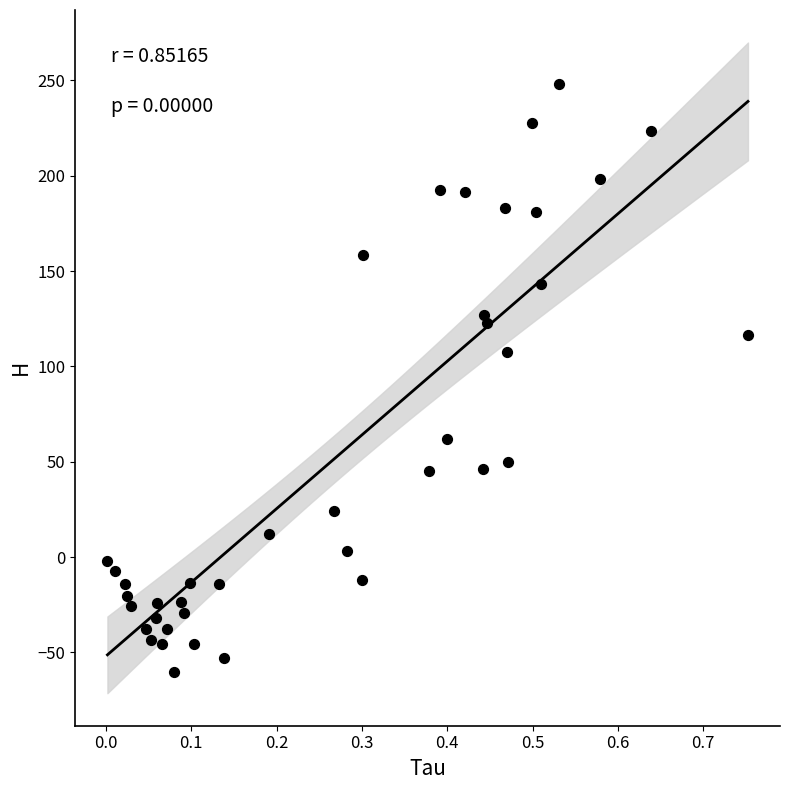

What is the range of Y values (max minus min)?

308.5